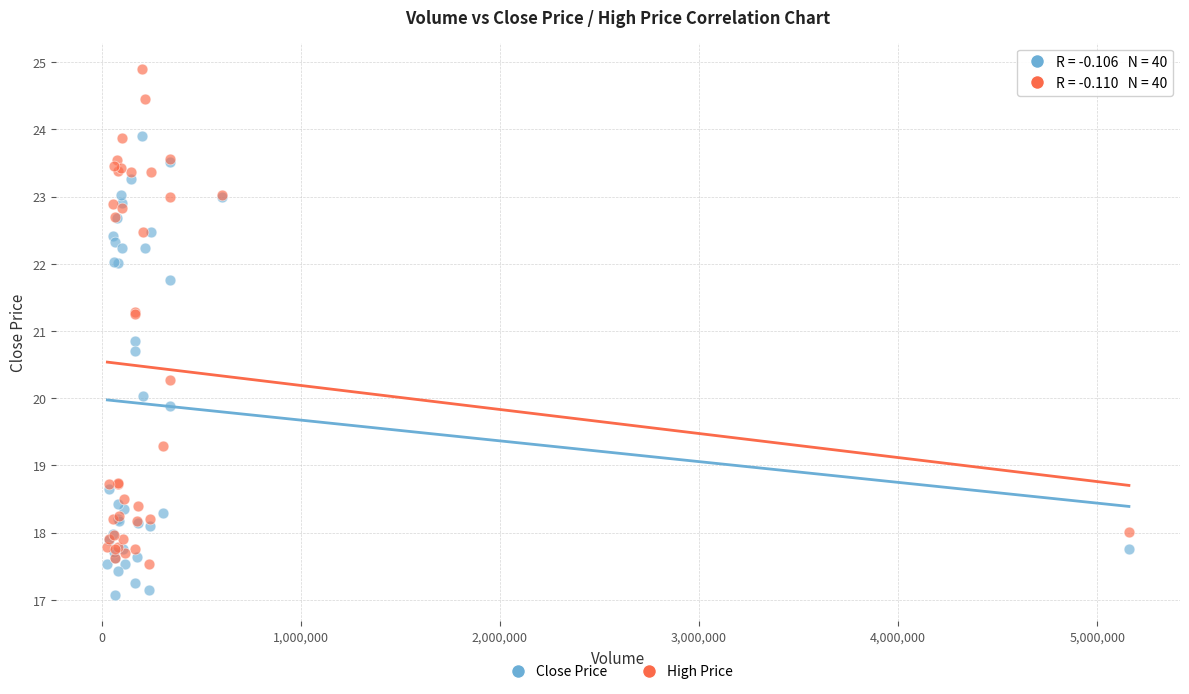

What is the X range (max minus min) for the scatter plot?

5131400.0